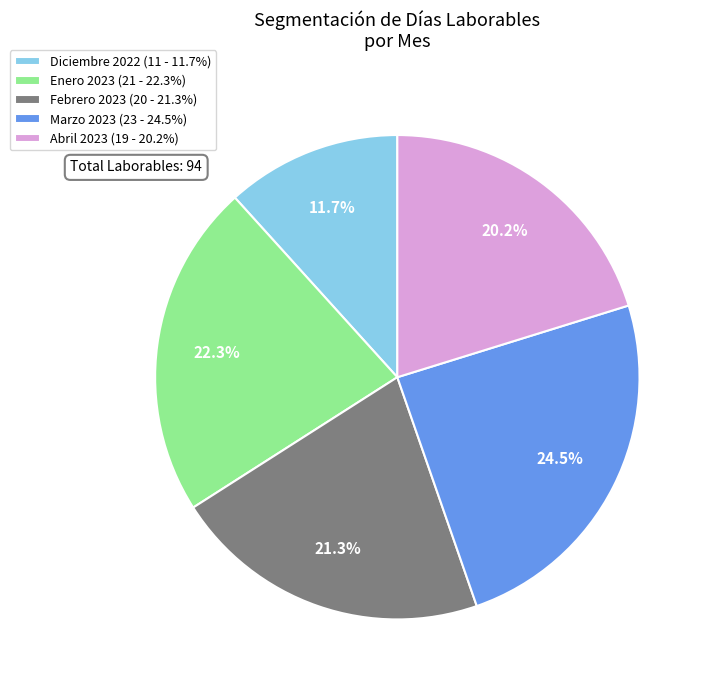

To the nearest percent, what is the difference between the Febrero 2023 and Abril 2023 slice percentages?

1%